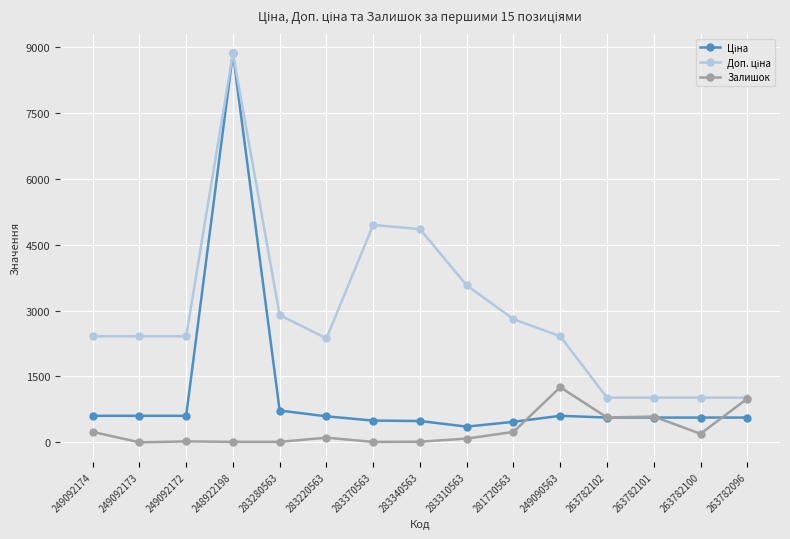

What is the difference between the highest and lowest values at 249092174?

2176.8